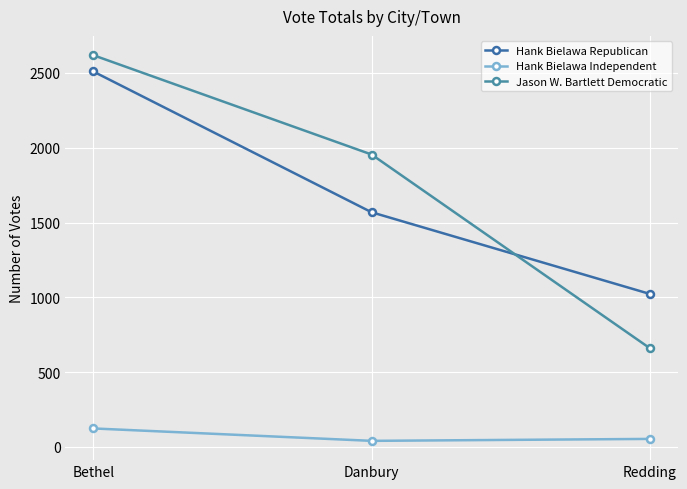

Where is Jason W. Bartlett Democratic nearest to the value 1639?

Danbury